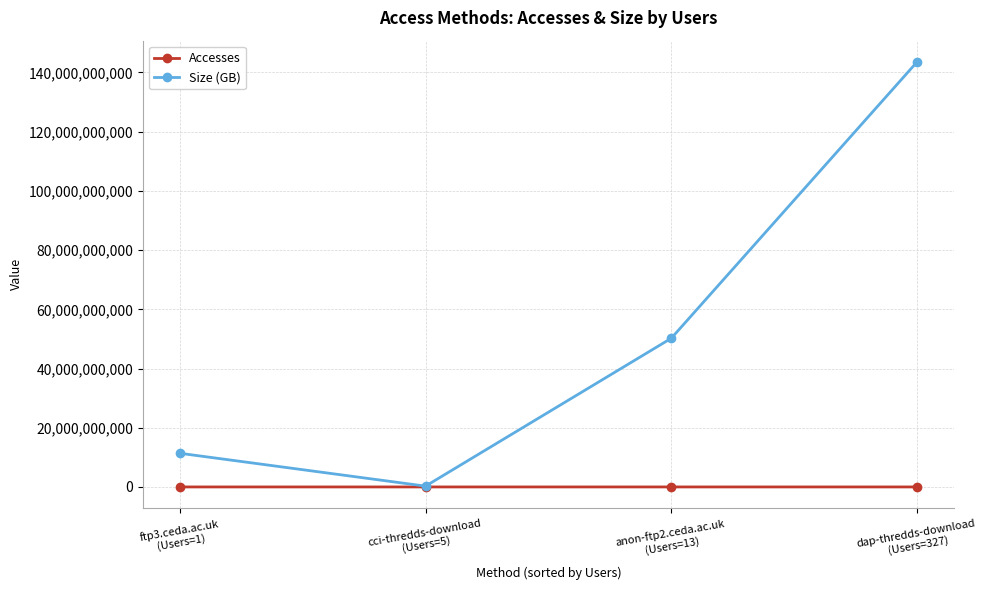

True or false: Size (GB) has more than 1 points higher than both neighbors.

False